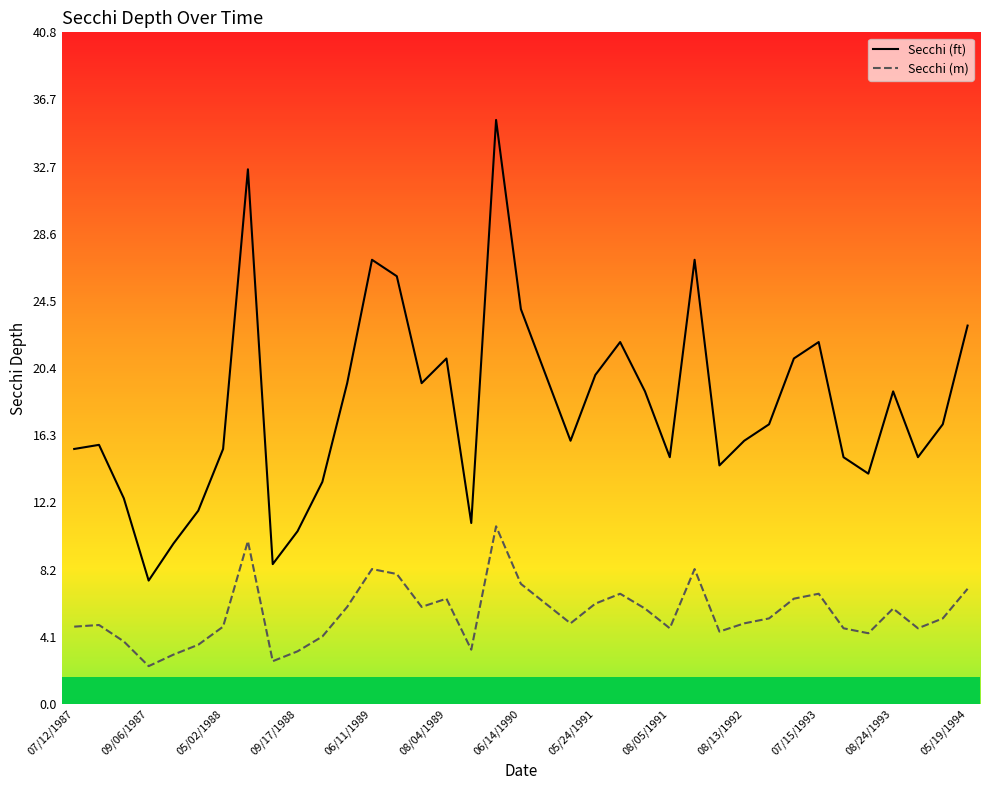

Which series has the largest range (max minus min)?

Secchi (ft)